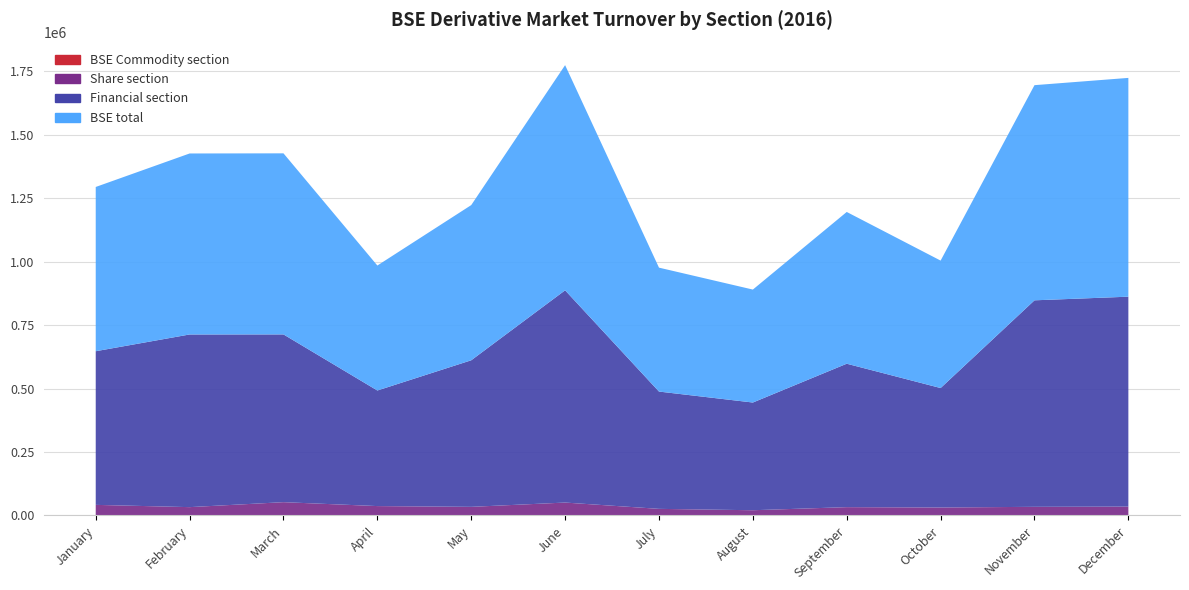

Reading left to right, what are all the values shown in this chart?

Share section: 41617	32561	52266	36866	33878	50706	25708	20337	32568	31219	33928	34847
Financial section: 605416	680336	661007	455414	577515	836323	462191	424426	565147	470709	813691	827143
BSE Commodity section: 182	296	189	164	120	207	364	313	265	232	171	113
BSE total: 647215	713193	713462	492444	611513	887236	488263	445076	597980	502160	847790	862103